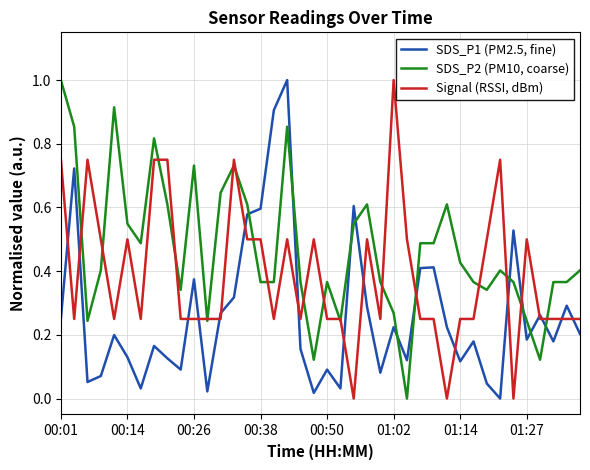

Which series has the largest total across all categories?

SDS_P2 (PM10, coarse)